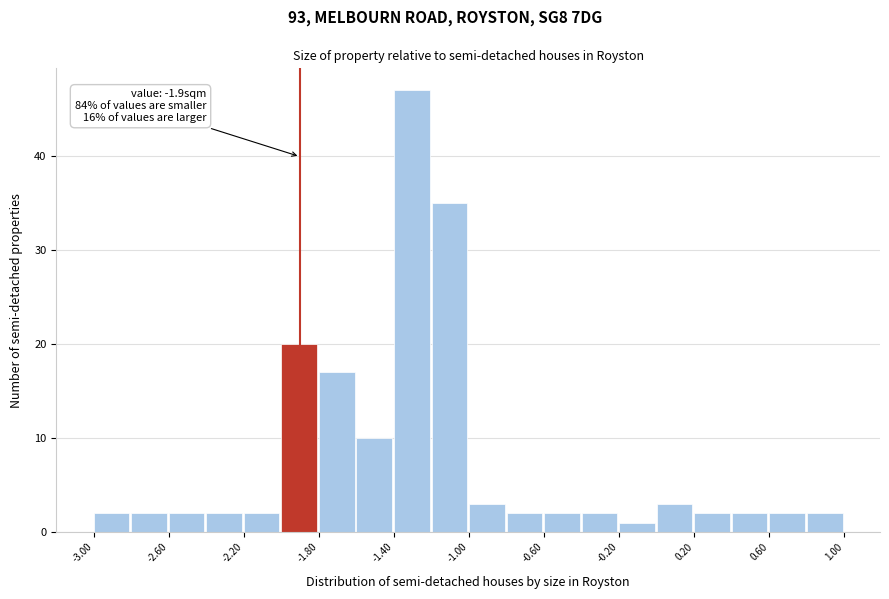

Over which range of the x-axis is the bar tallest?

-1.4 to -1.2